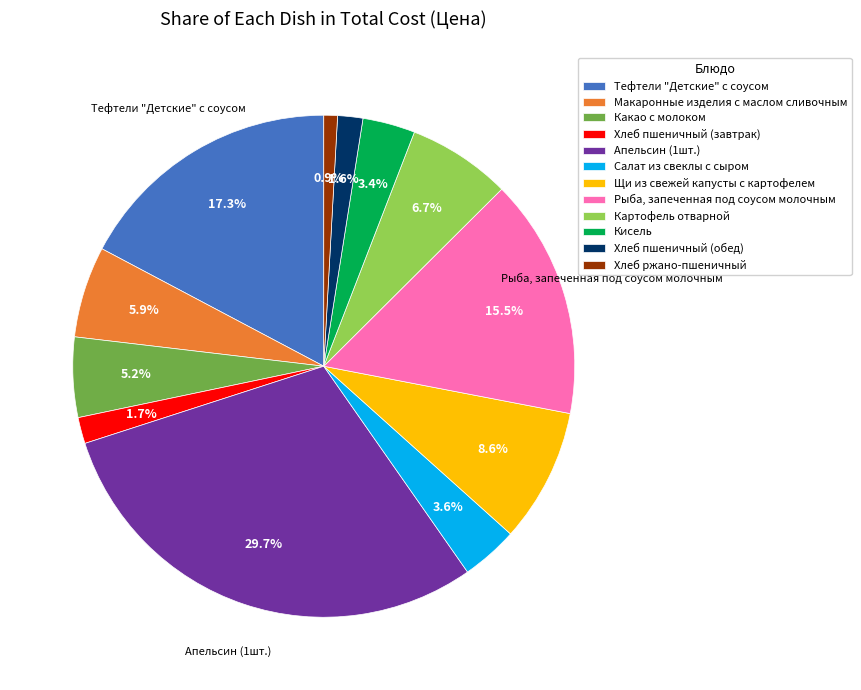

What portion of the pie excludes Тефтели "Детские" с соусом?

82.7%